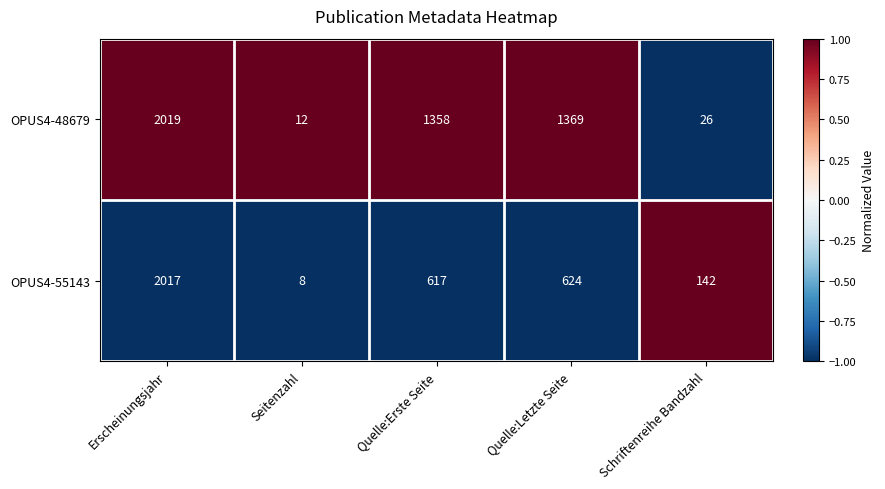

How many distinct data groups are displayed?

2